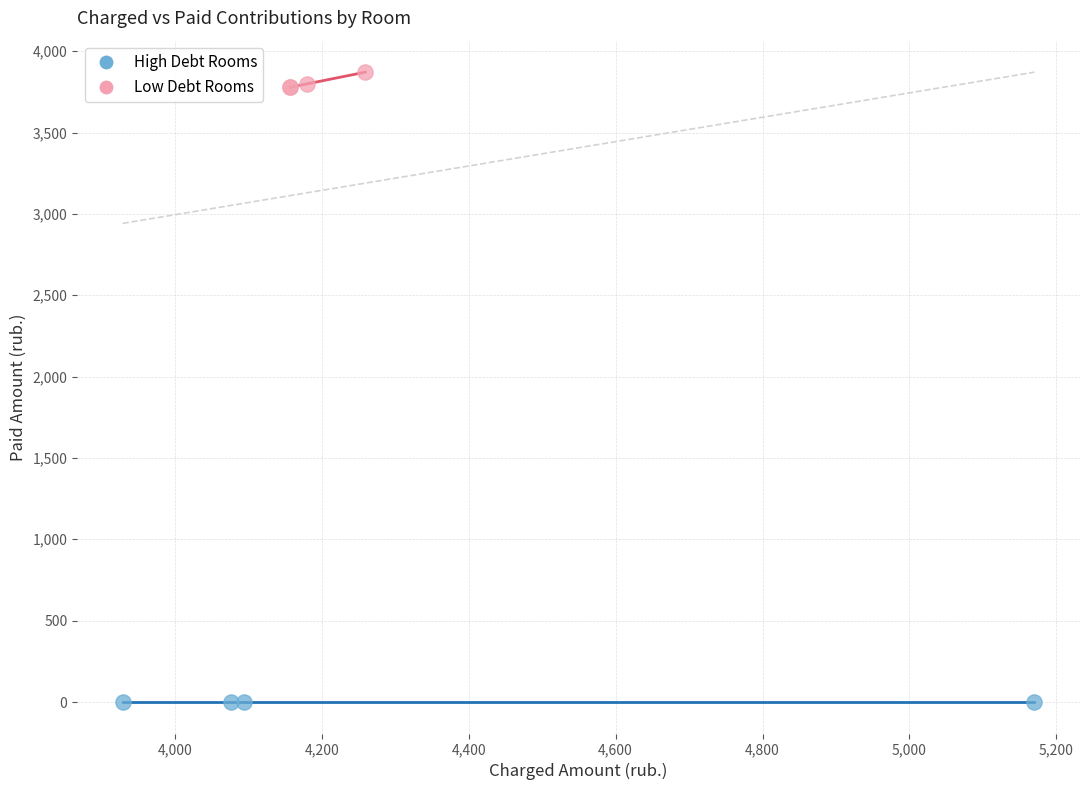

Which series reaches the maximum Y coordinate?

Low Debt Rooms